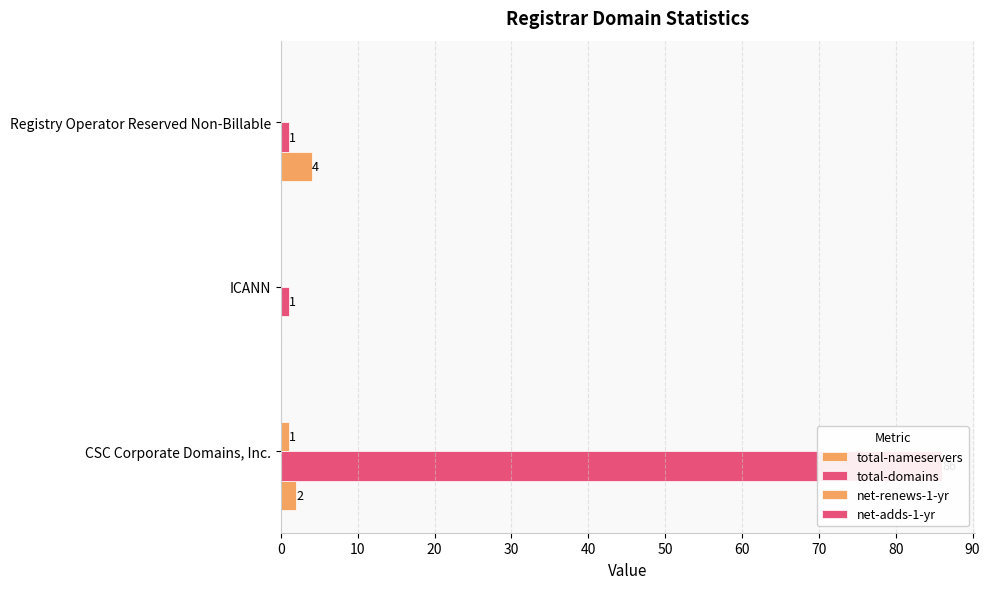

What is the difference between the total-nameservers values at CSC Corporate Domains, Inc. and Registry Operator Reserved Non-Billable?

2.0